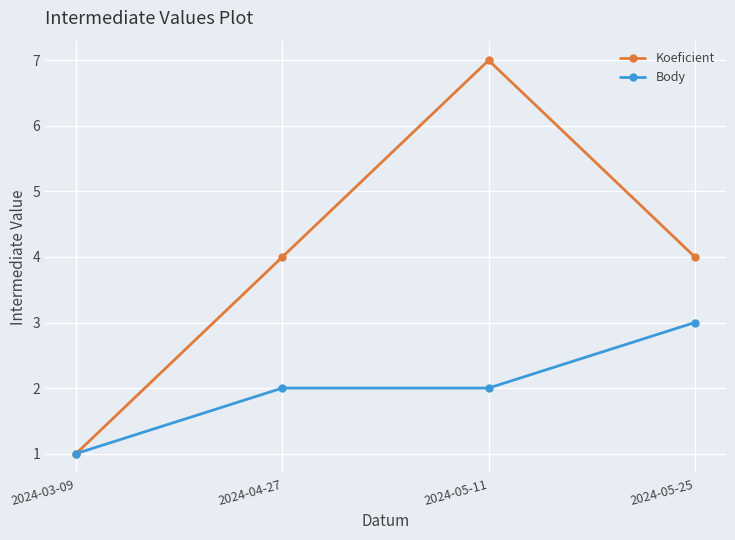

Which series has the widest spread of values?

Koeficient